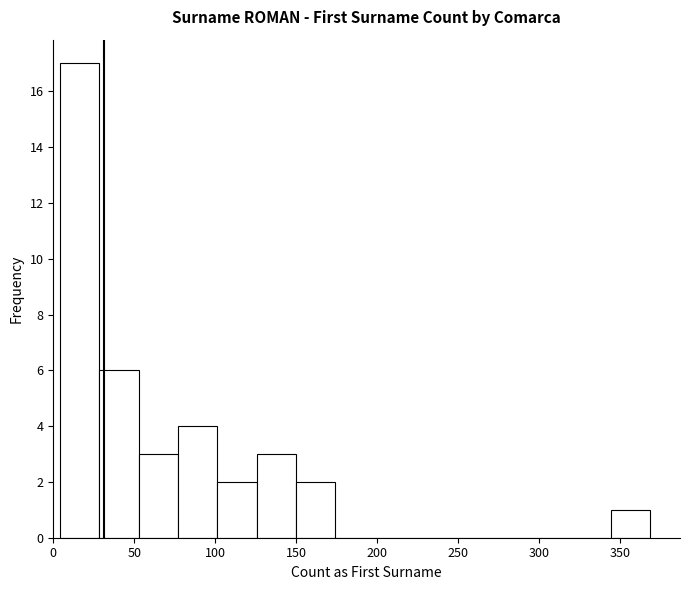

Over which range of the x-axis is the bar tallest?

5 to 30